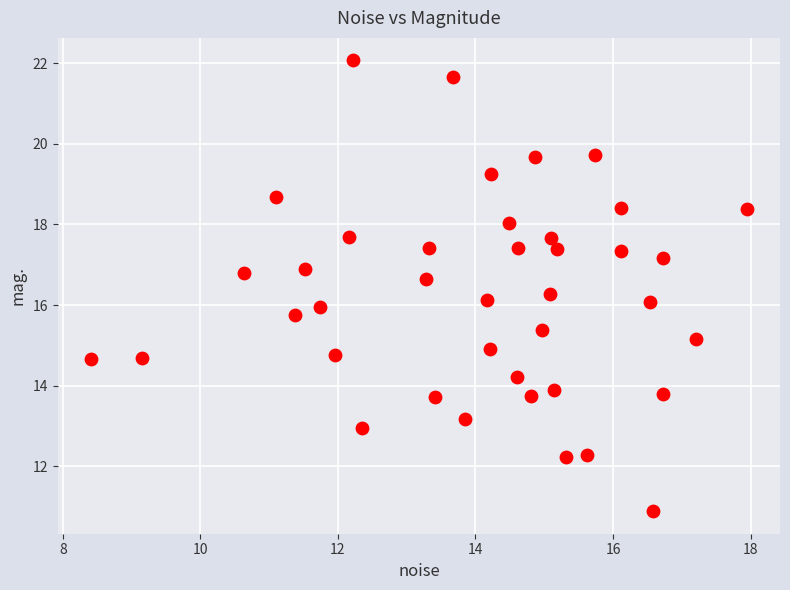

What is the range of Y values (max minus min)?

11.2